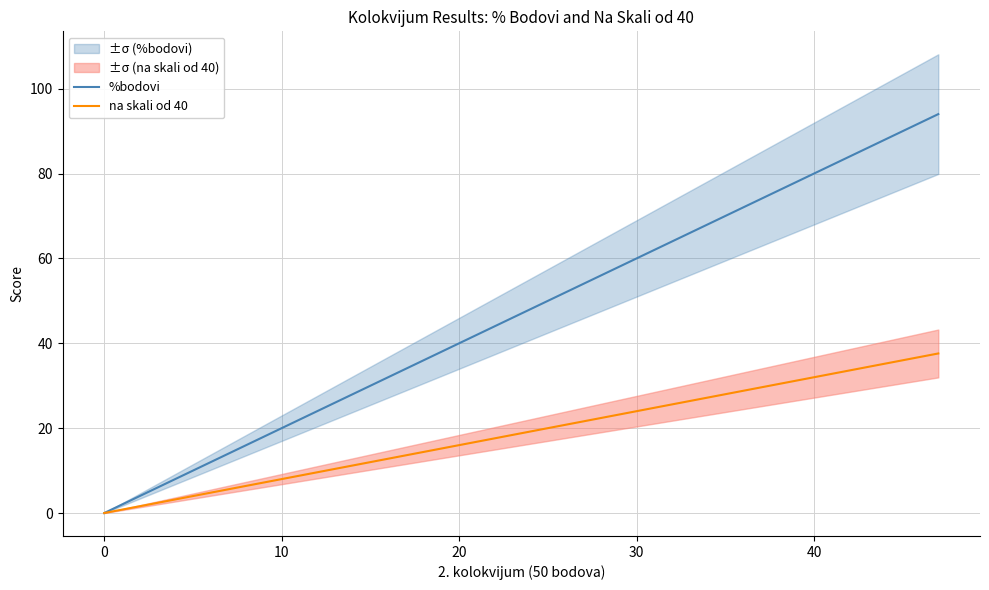

List the series in order of their peak value, lowest first.

na skali od 40, %bodovi